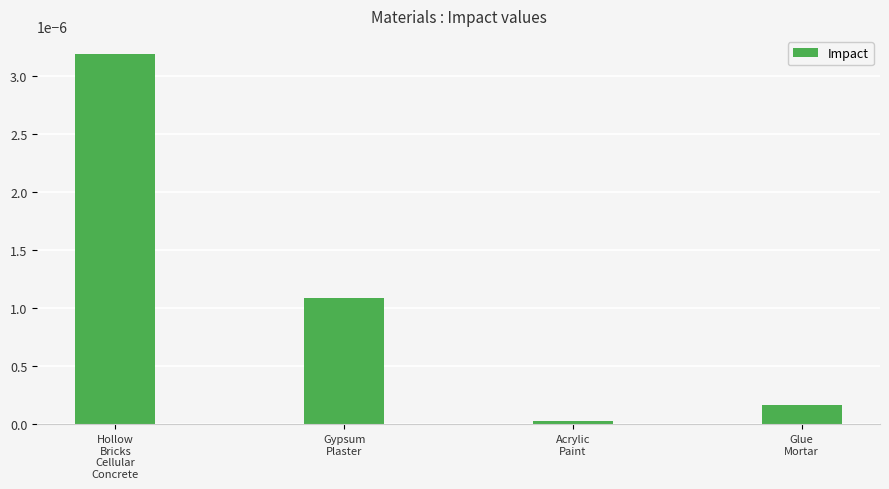

Rank the categories by value from lowest to highest.

Acrylic
Paint, Glue
Mortar, Gypsum
Plaster, Hollow
Bricks
Cellular
Concrete